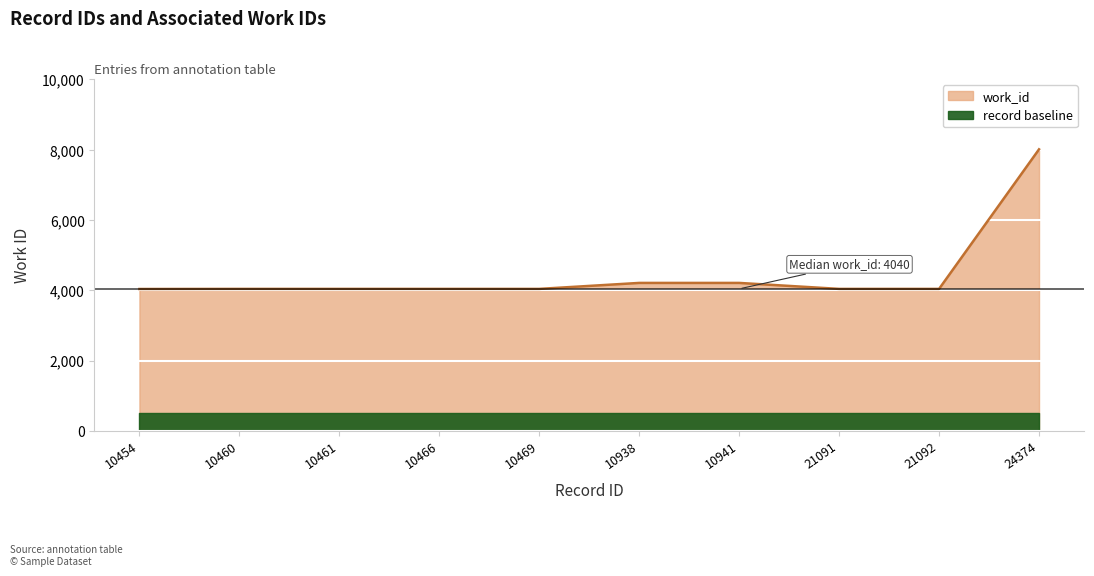

What is the value of the 5th point from the left?

4040